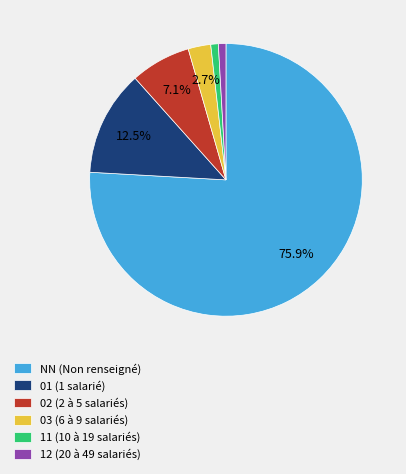

Combined, do 02 (2 à 5 salariés) and NN (Non renseigné) account for over 50%?

Yes